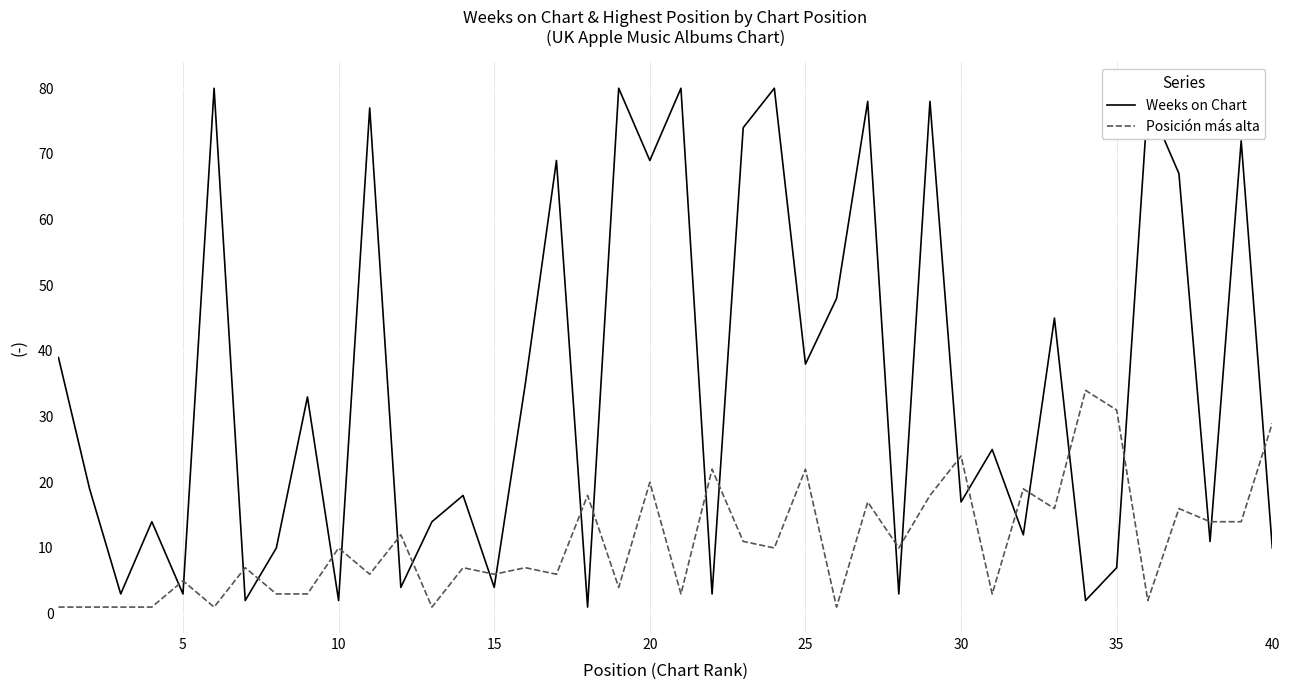

Is this an area chart (filled region under the line)?

No